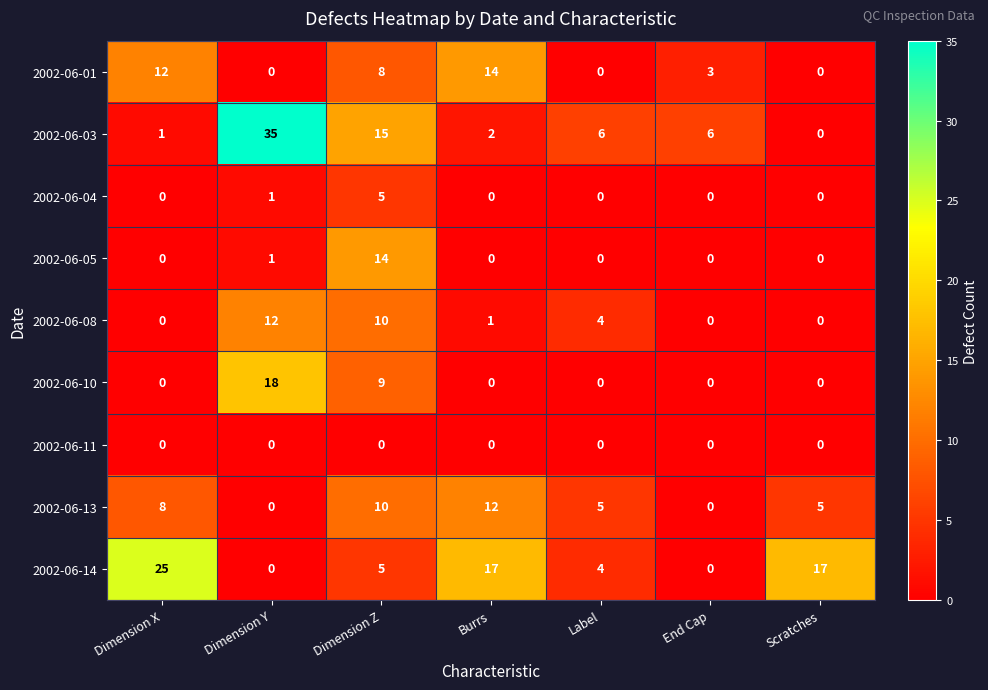

At which category does the chart reach its peak across all series?

Dimension Y